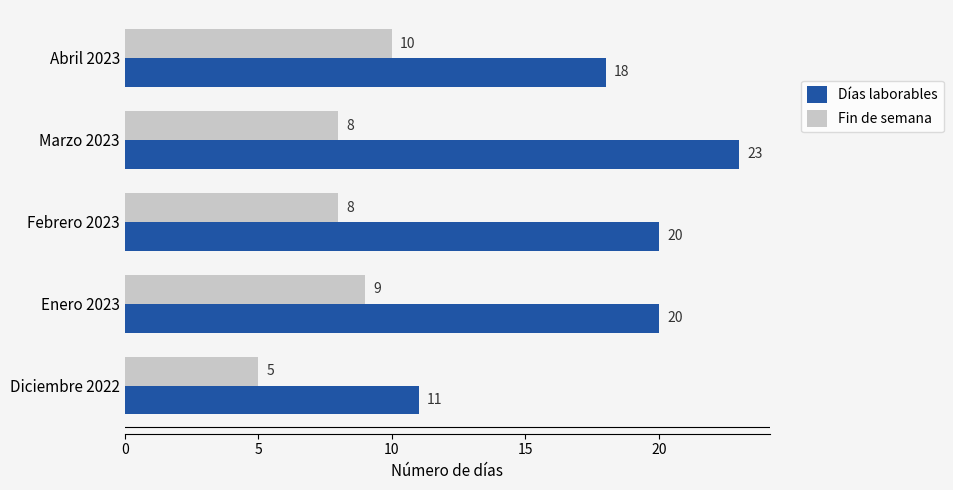

What is the average value of the Fin de semana series?

8